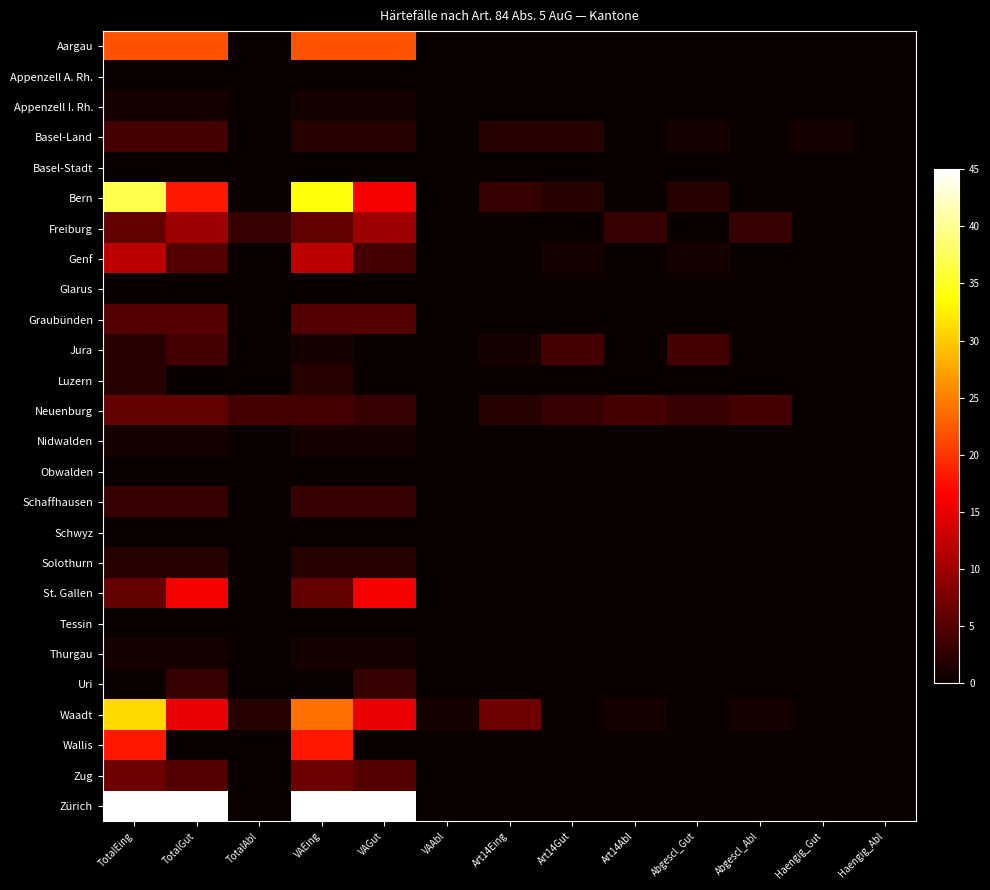

List the series in order of their peak value, highest first.

Zürich, Bern, Waadt, Aargau, Wallis, St. Gallen, Genf, Freiburg, Zug, Neuenburg, Graubünden, Basel-Land, Jura, Schaffhausen, Uri, Luzern, Solothurn, Appenzell I. Rh., Nidwalden, Thurgau, Appenzell A. Rh., Basel-Stadt, Glarus, Obwalden, Schwyz, Tessin